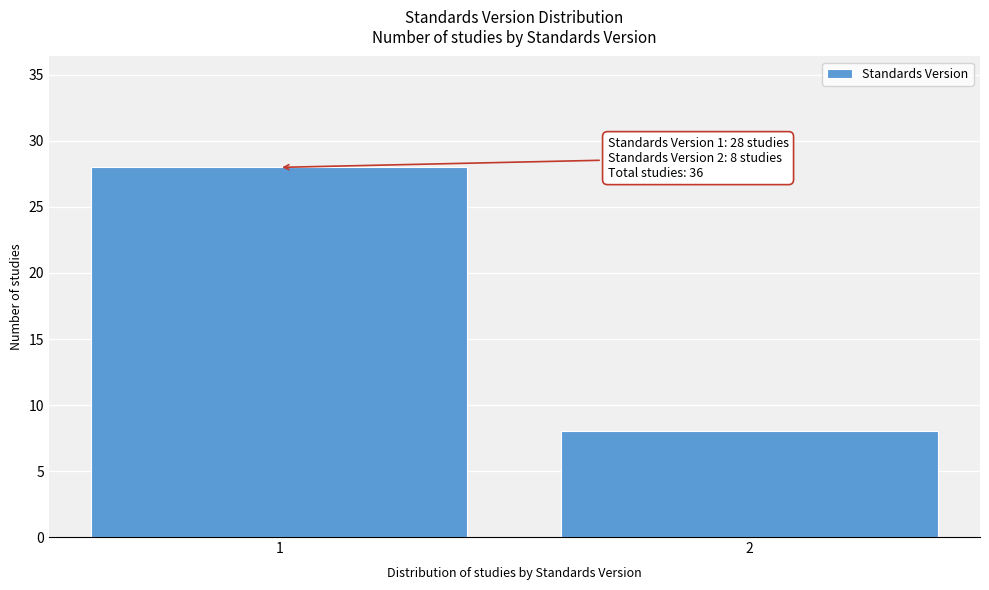

Reading left to right, what are all the values shown in this chart?

28	8